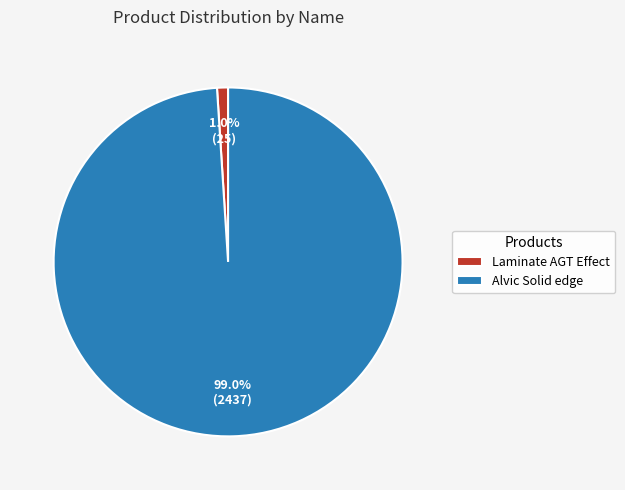

To the nearest percent, what is the difference between the largest and smallest slice percentages?

98%